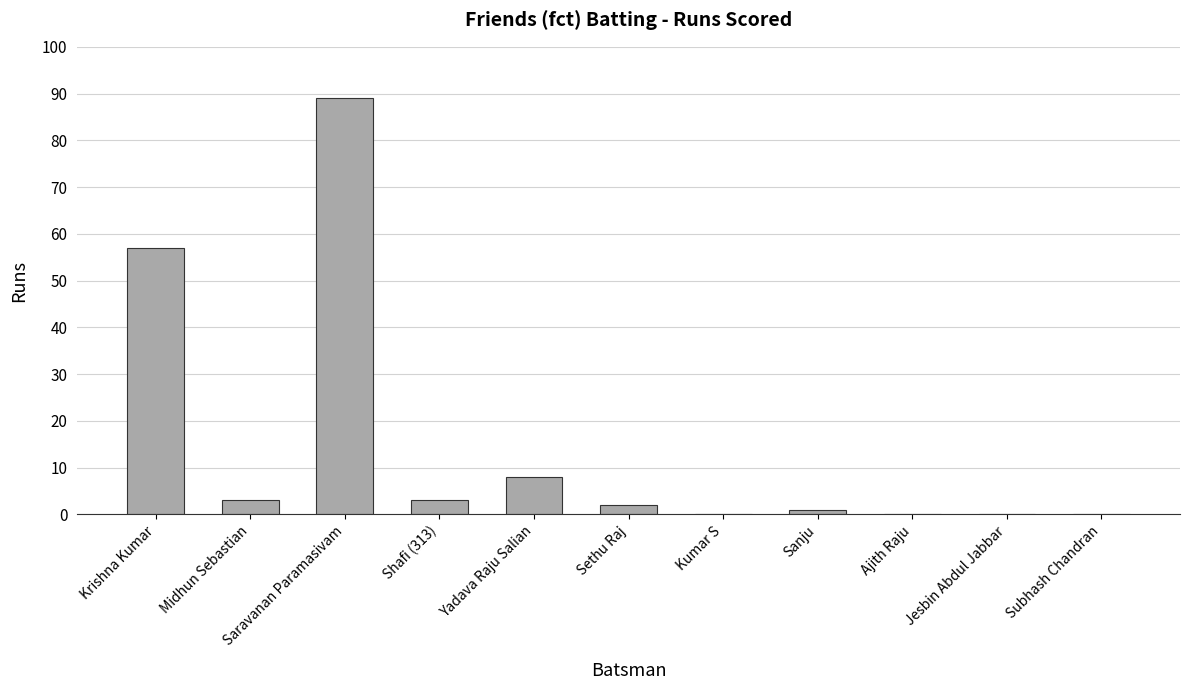

Reading left to right, transcribe all the data shown in this chart.

Krishna Kumar=57	Midhun Sebastian=3	Saravanan Paramasivam=89	Shafi (313)=3	Yadava Raju Salian=8	Sethu Raj=2	Kumar S=0	Sanju=1	Ajith Raju=0	Jesbin Abdul Jabbar=0	Subhash Chandran=0